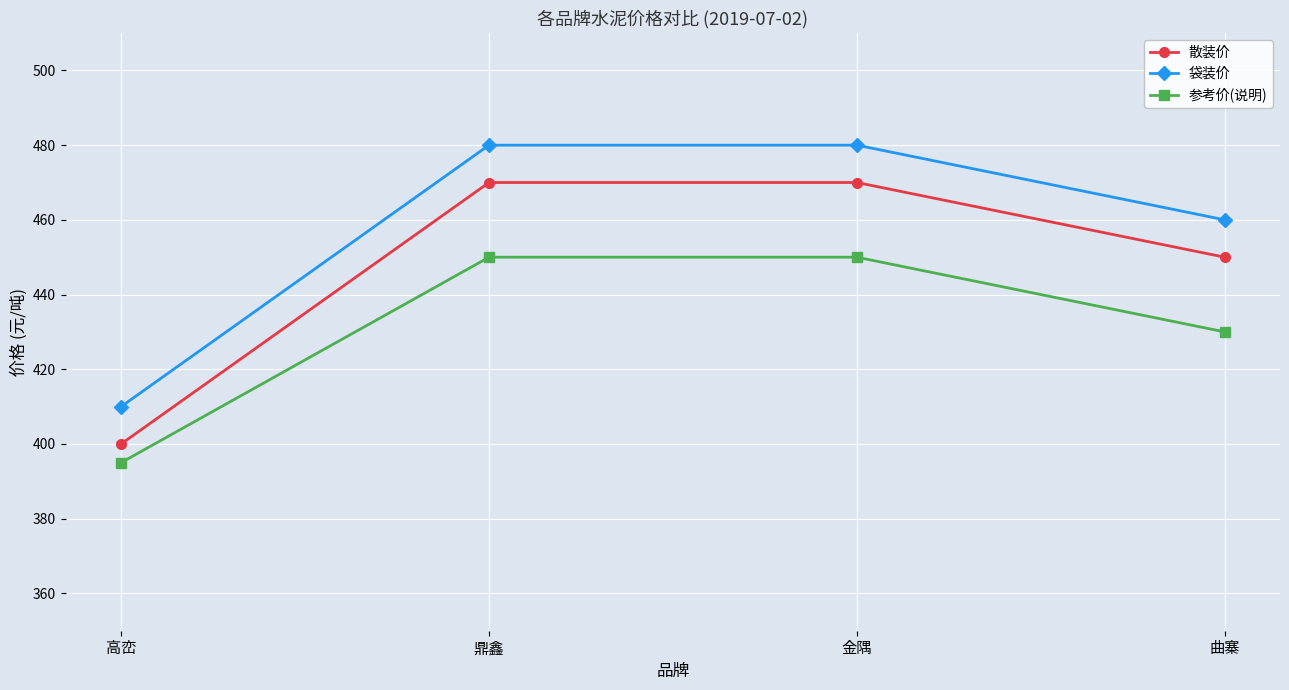

What is the label of the 2nd point from the left?

鼎鑫